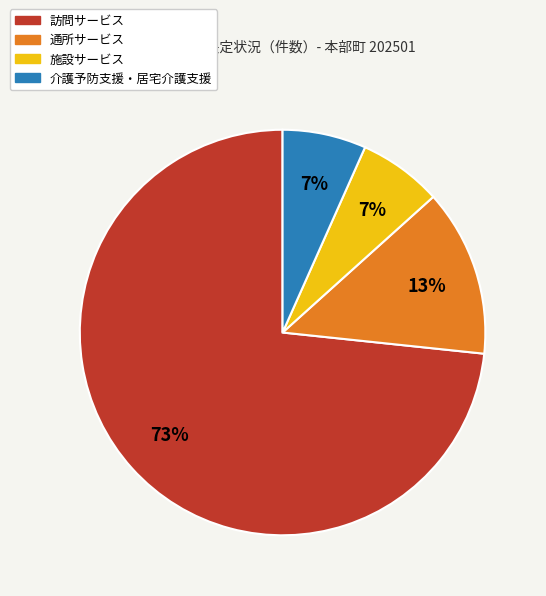

Which category has the biggest portion of the pie?

訪問サービス